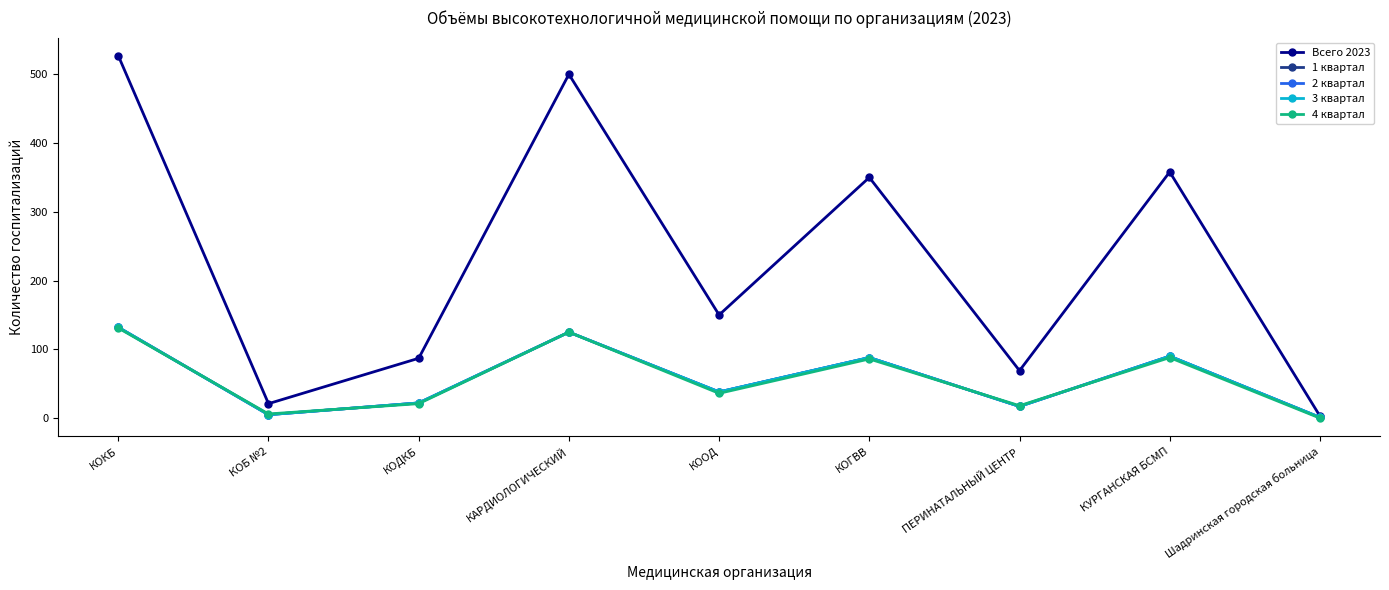

Does the chart have visible grid lines?

No